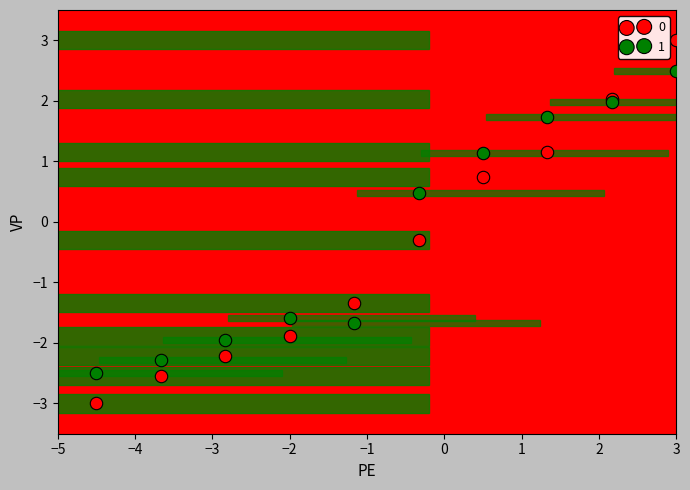

Which series reaches the minimum Y coordinate?

0